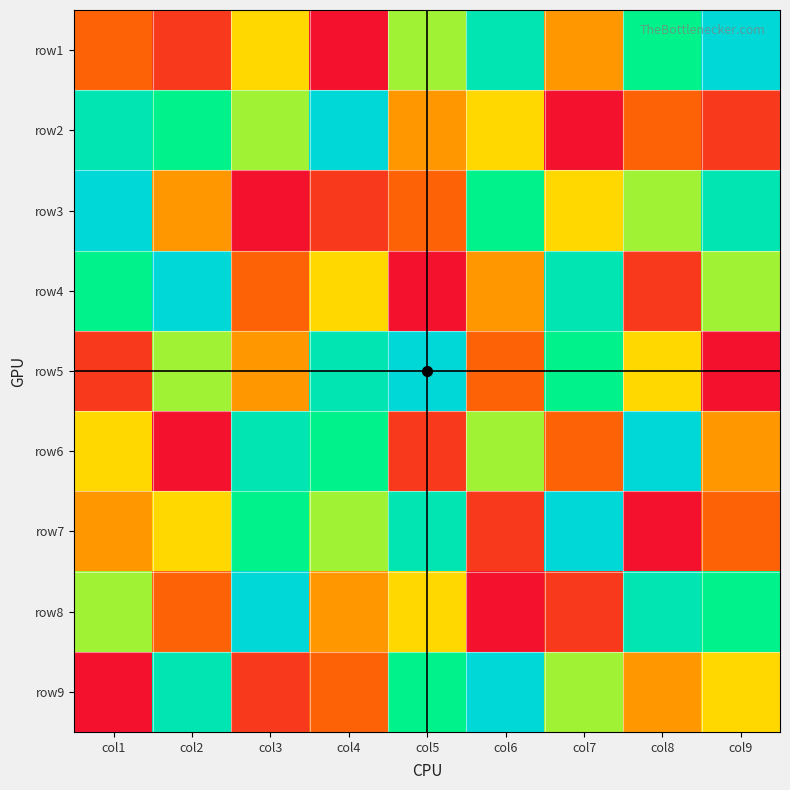

List the series in order of their peak value, highest first.

row1, row2, row3, row4, row5, row6, row7, row8, row9